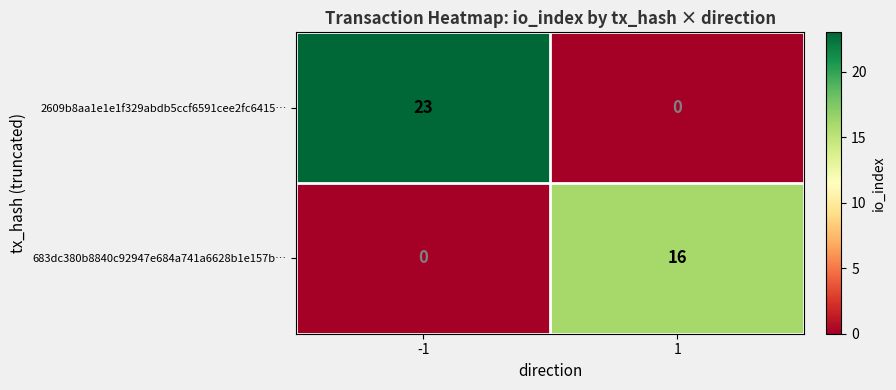

Which category has the highest value across all series?

-1